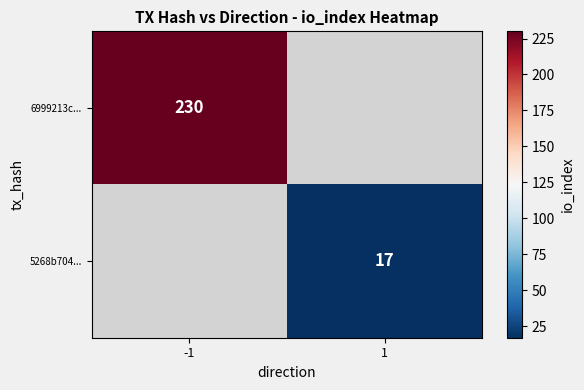

Which category has the highest value across all series?

-1